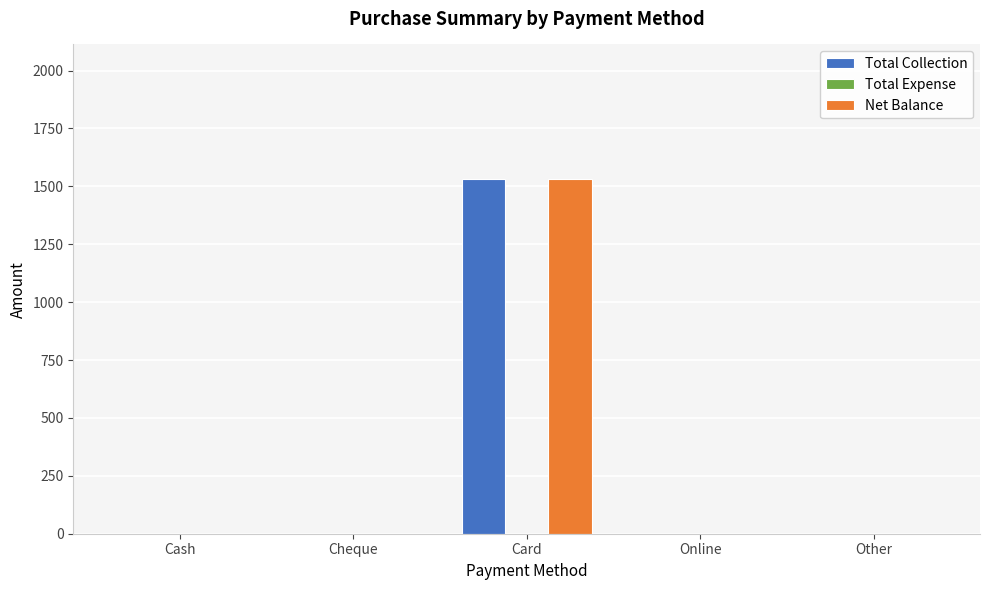

What value does the Net Balance series have at Card, to the nearest 100?

1500